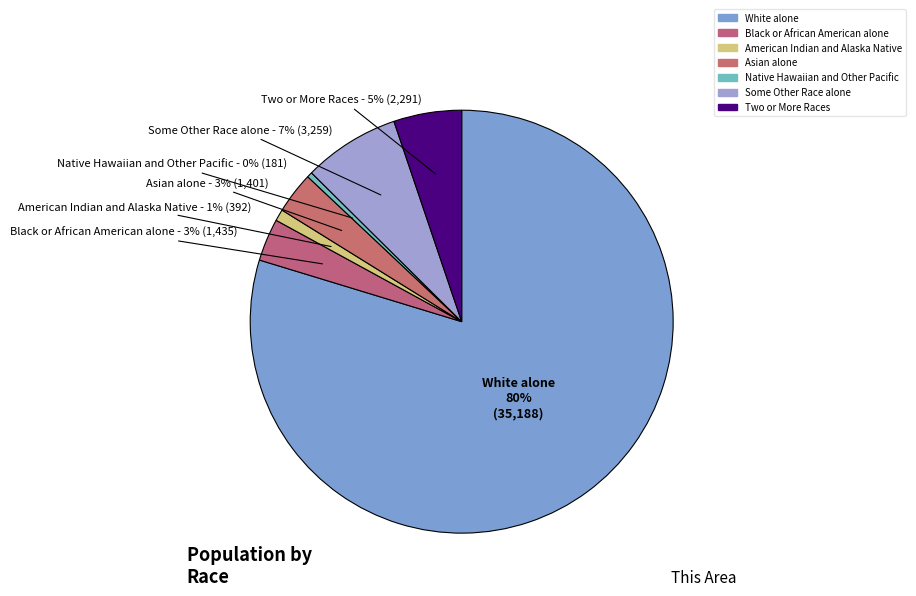

To the nearest percent, what is the average slice percentage?

14%